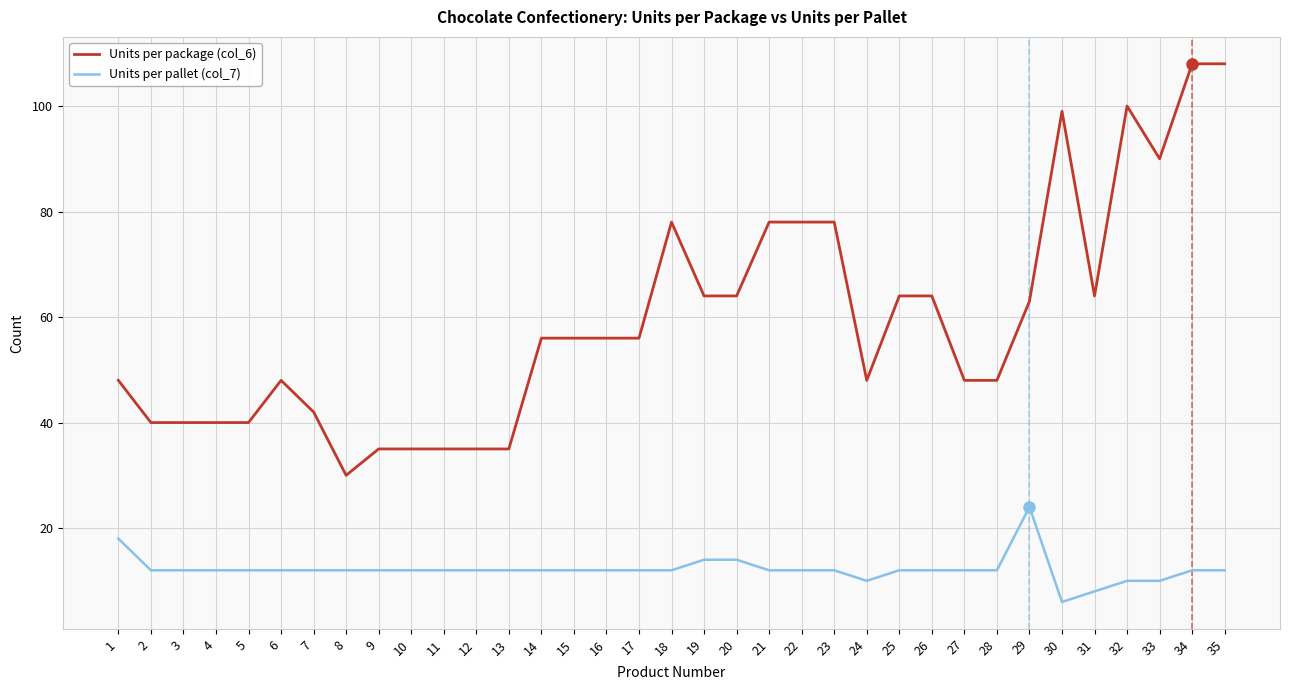

Which series changed the most between 16 and 25?

Units per package (col_6)